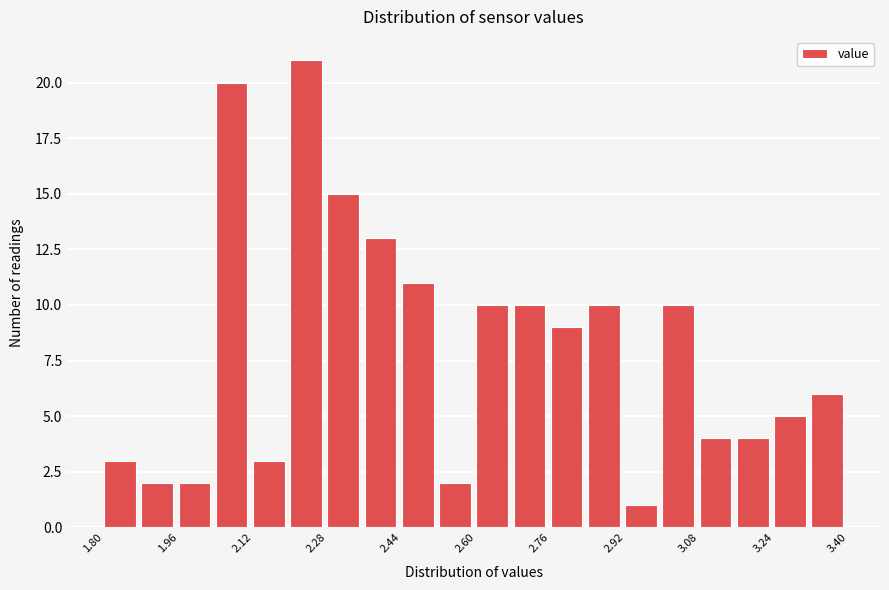

Over which range of the x-axis is the bar tallest?

2.20 to 2.28